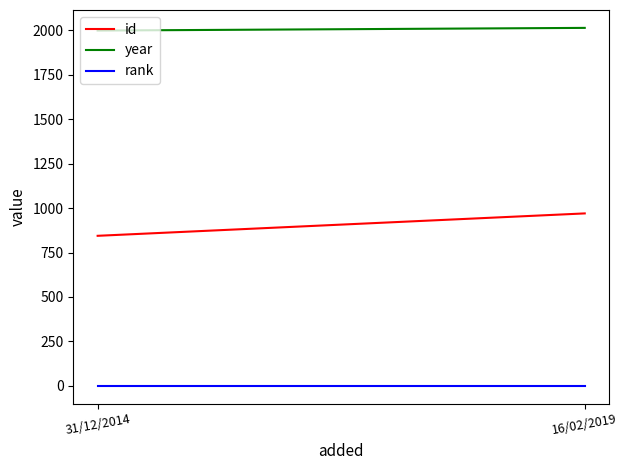

The value of year at 16/02/2019 is 2939. True or false?

False